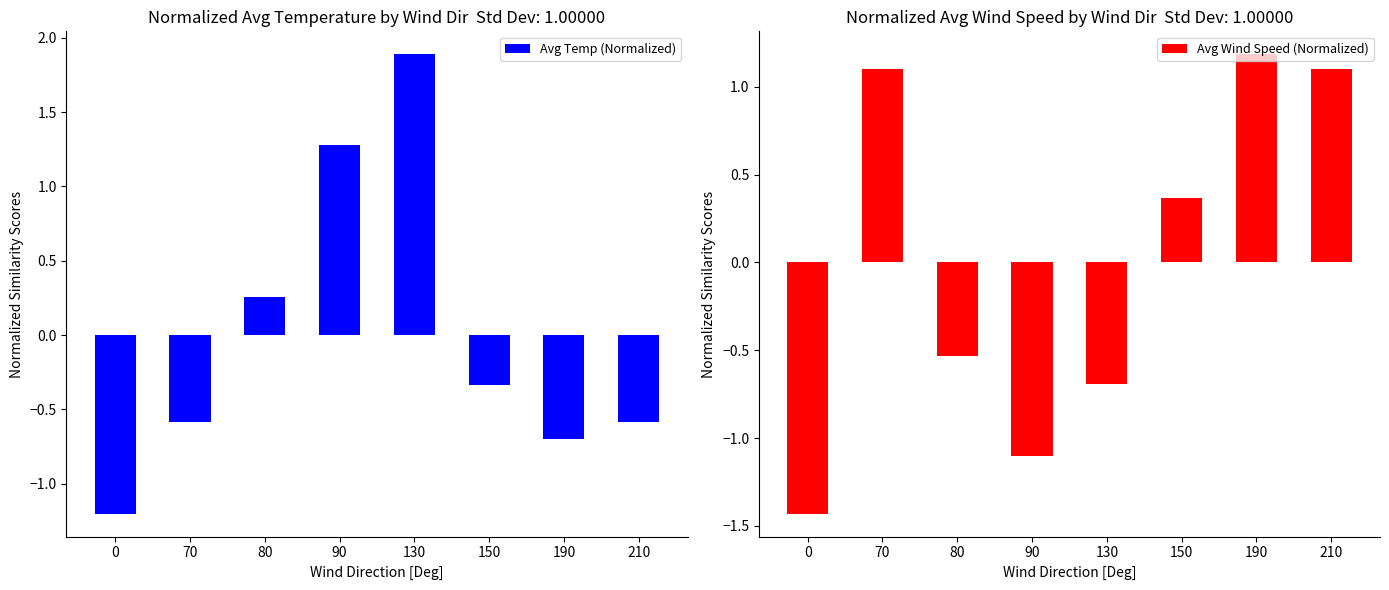

What is the minimum value shown in the chart?

-1.4